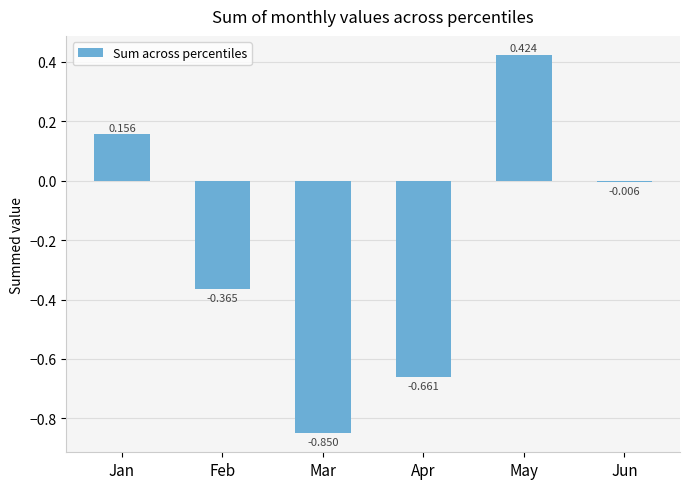

How many values are below zero?

4